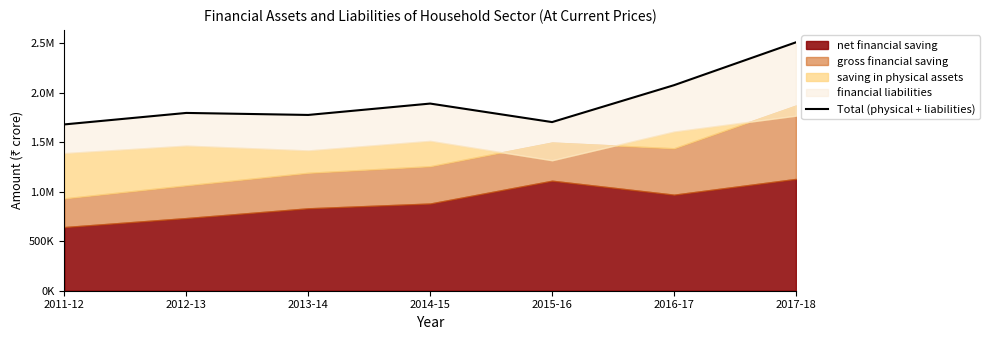

What is the label of the 2nd point from the left?

2012-13